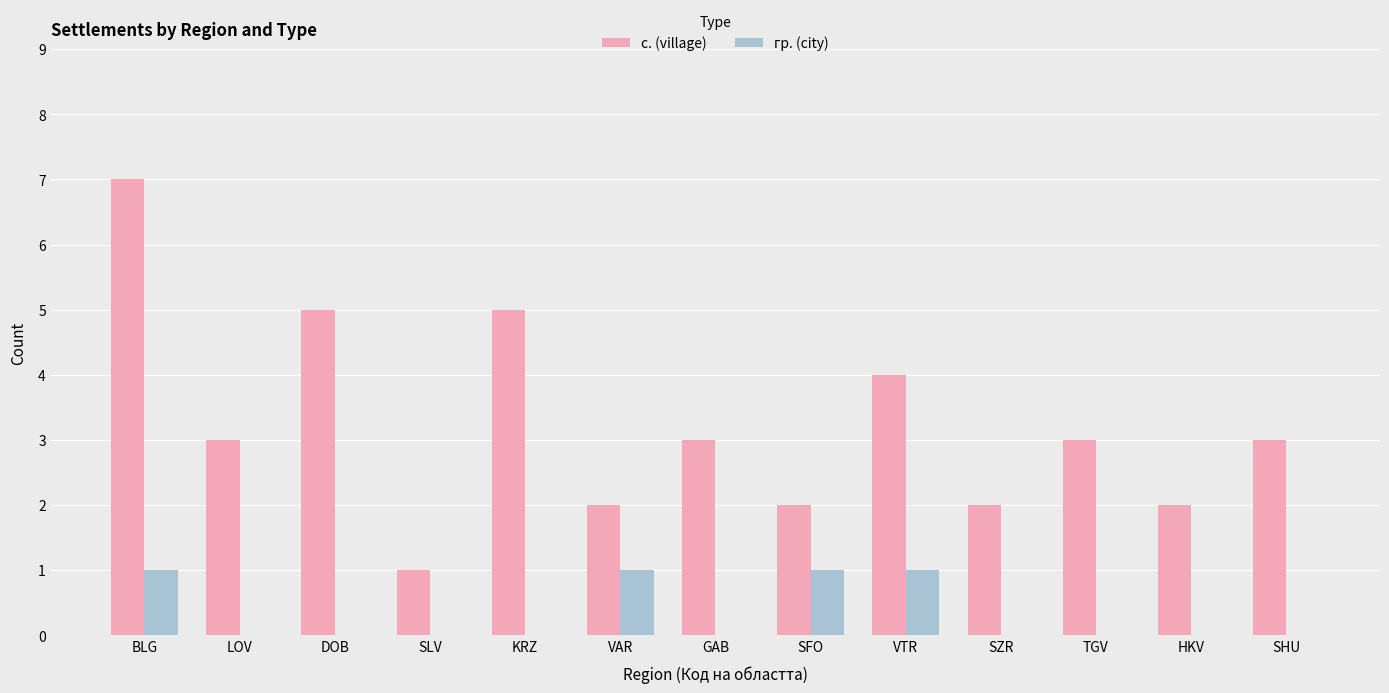

What is the greatest value displayed?

7